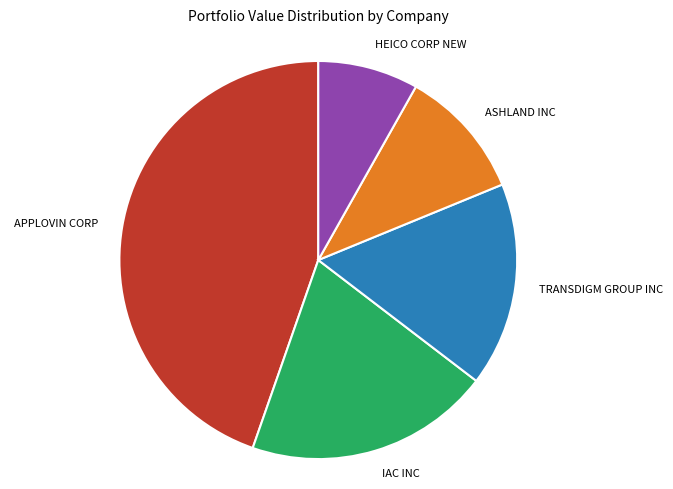

Is it true that TRANSDIGM GROUP INC is 17% of the pie?

True